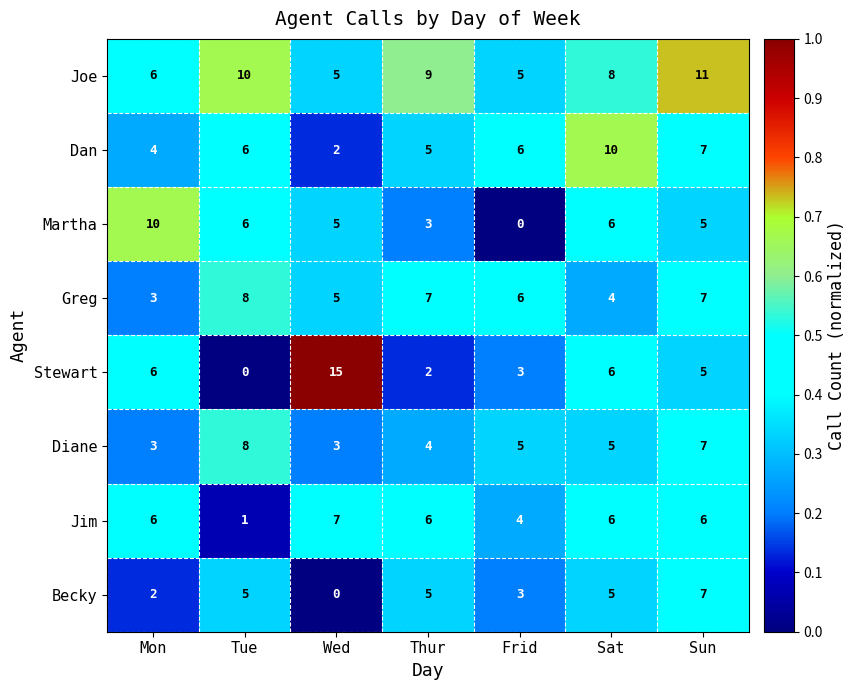

What is the maximum value for Martha?

10